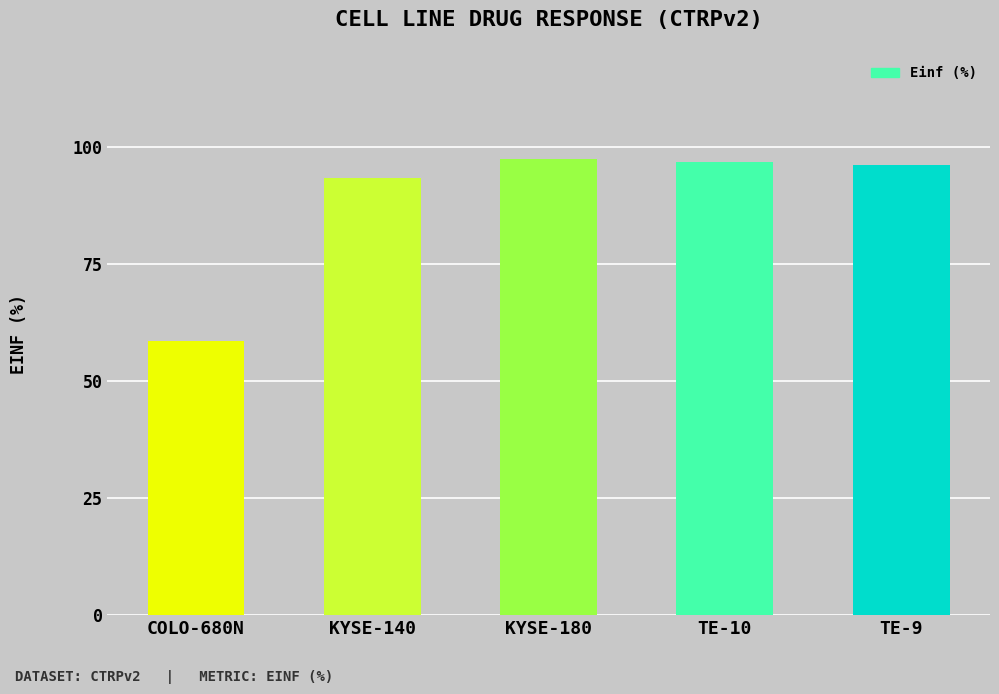

Read the value at TE-10.

96.8